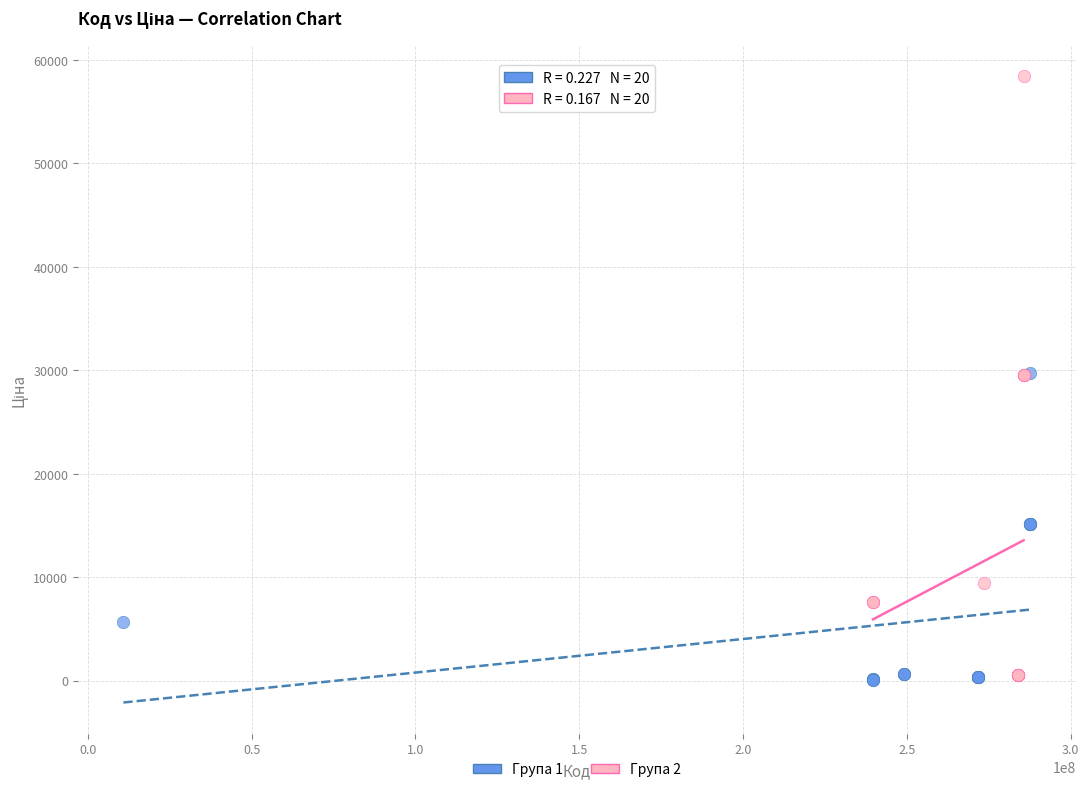

Which series has the largest Y range (max minus min)?

Група 2